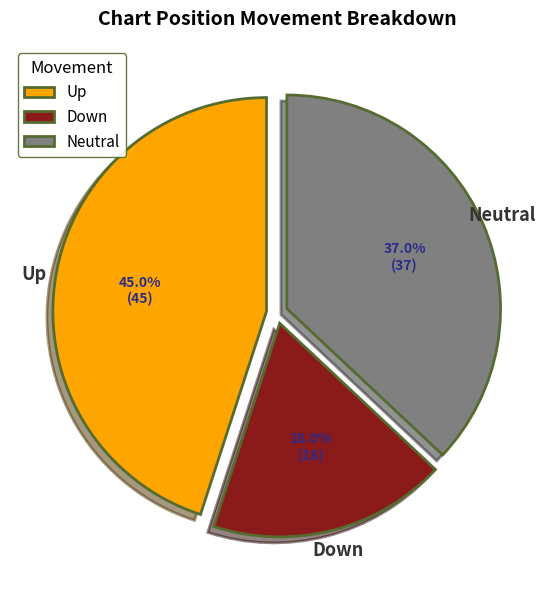

What is the total percentage of Neutral and Down?

55.0%